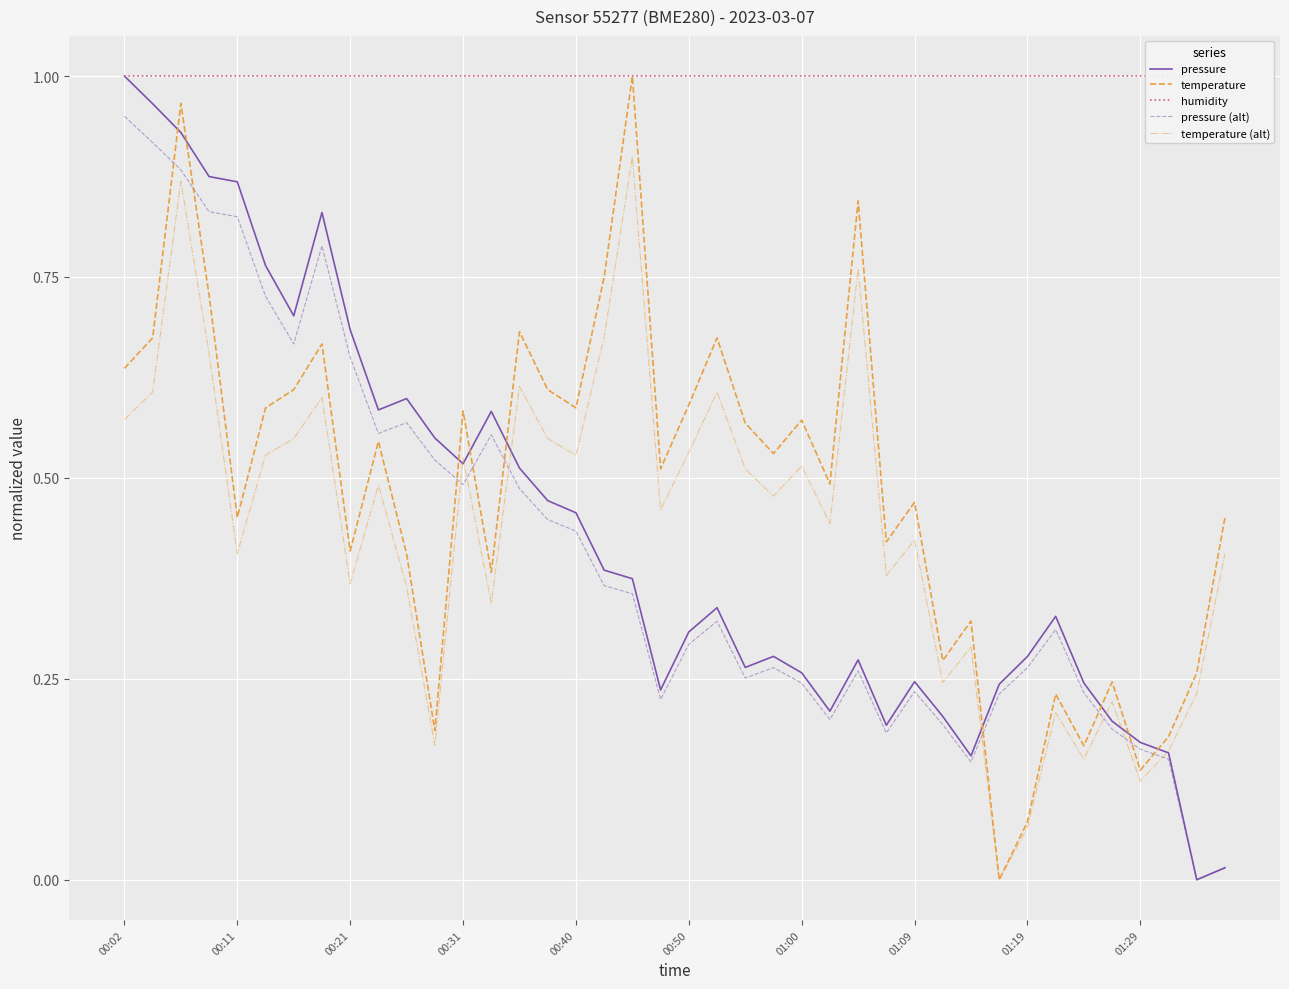

How many values in temperature (alt) are above zero?

39